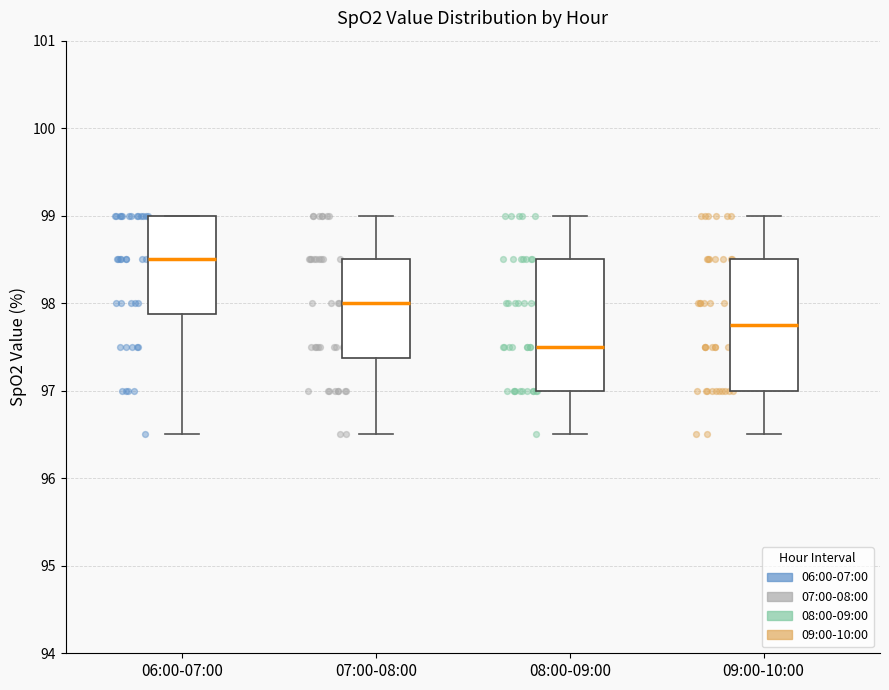

Where is the lower edge of the box for 07:00-08:00 on the y-axis? The values are not printed on the chart, so give them approximately, as read against the axis.

97.4